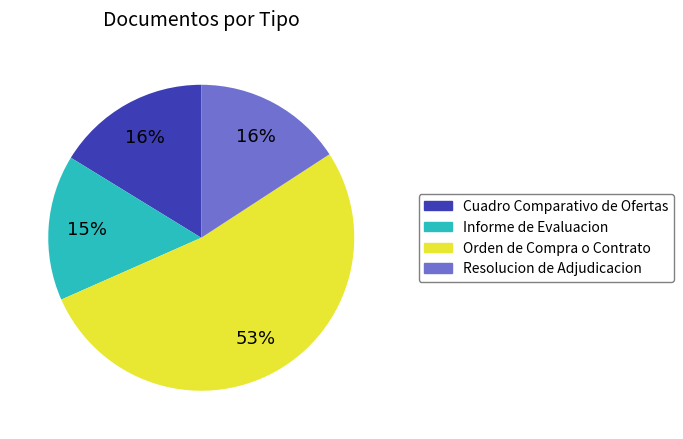

Combined, do Informe de Evaluacion and Orden de Compra o Contrato account for over 50%?

Yes